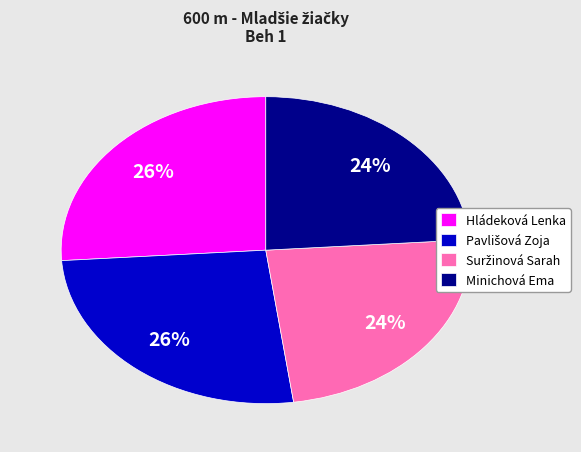

What percentage is the Hládeková Lenka slice, to the nearest percent?

26%